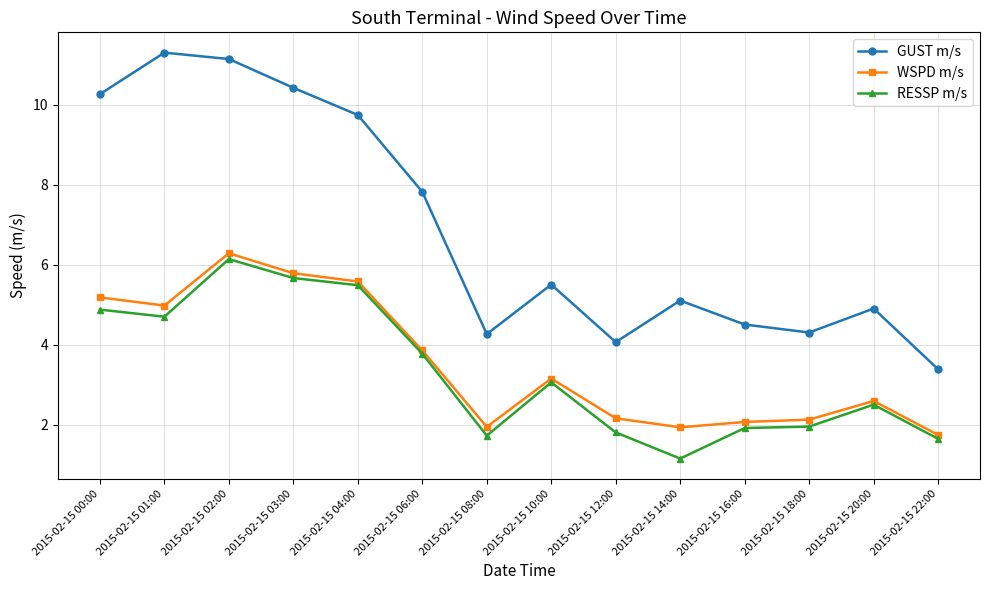

At 2015-02-15 04:00, list the series in order from largest to smallest.

GUST m/s, WSPD m/s, RESSP m/s